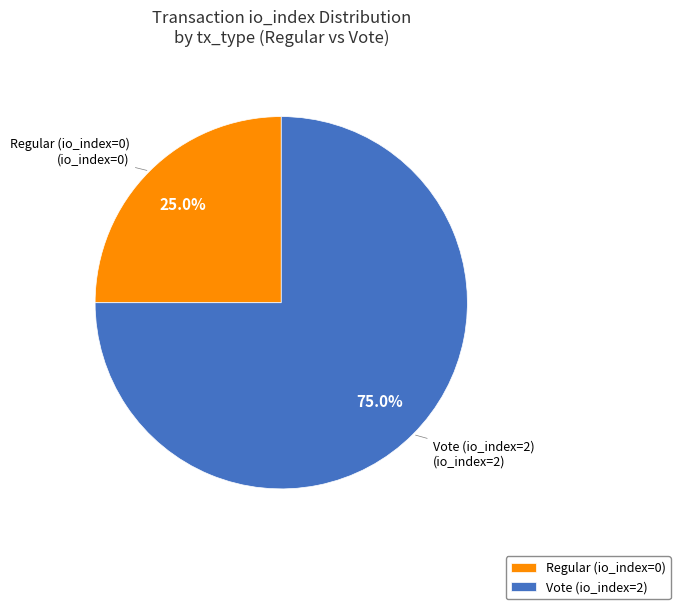

Which slice is the smallest?

Regular (io_index=0)